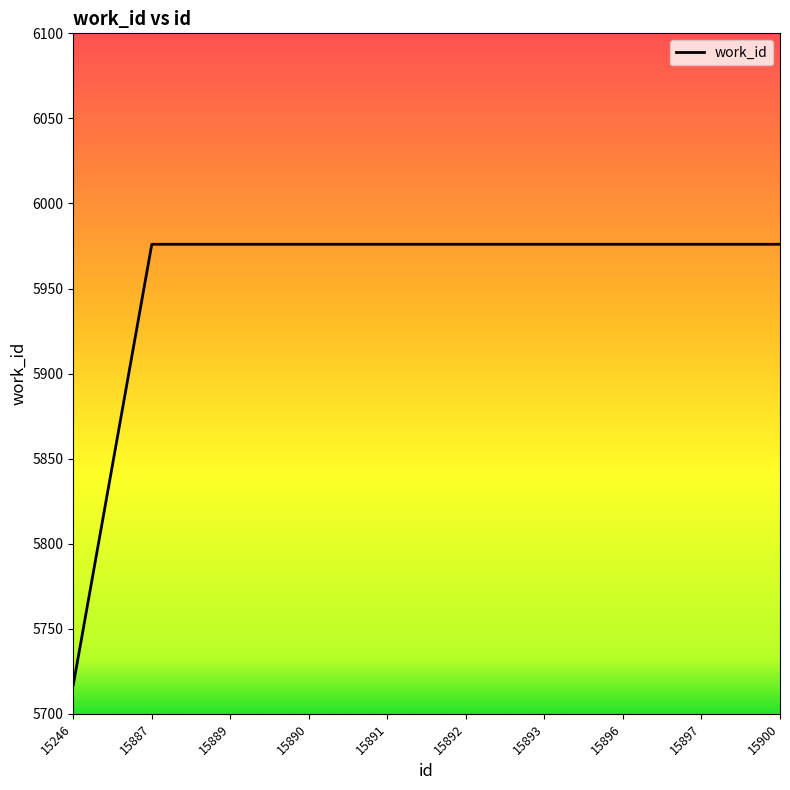

Count the number of categories in the chart.

10